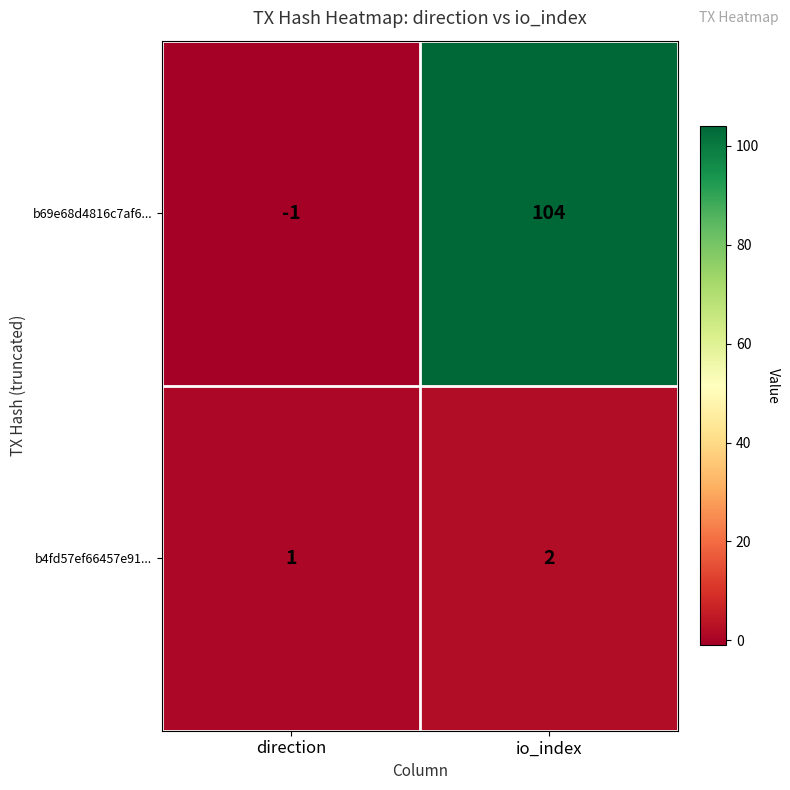

The value of b4fd57ef66457e91... at direction is 2. True or false?

False